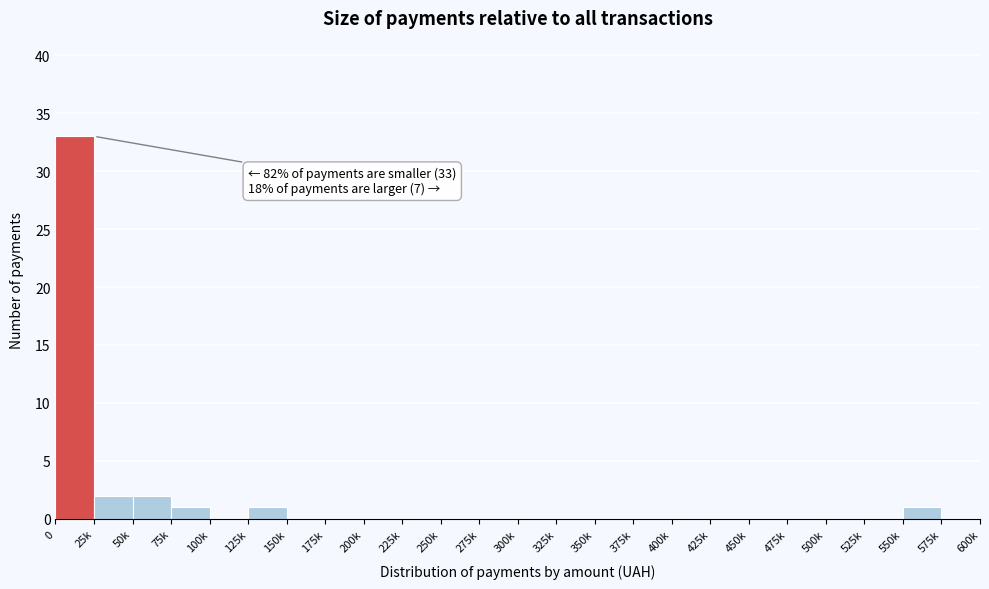

Reading left to right, transcribe all the data shown in this chart.

0=33	25k=2	50k=2	75k=1	100k=0	125k=1	150k=0	175k=0	200k=0	225k=0	250k=0	275k=0	300k=0	325k=0	350k=0	375k=0	400k=0	425k=0	450k=0	475k=0	500k=0	525k=0	550k=1	575k=0